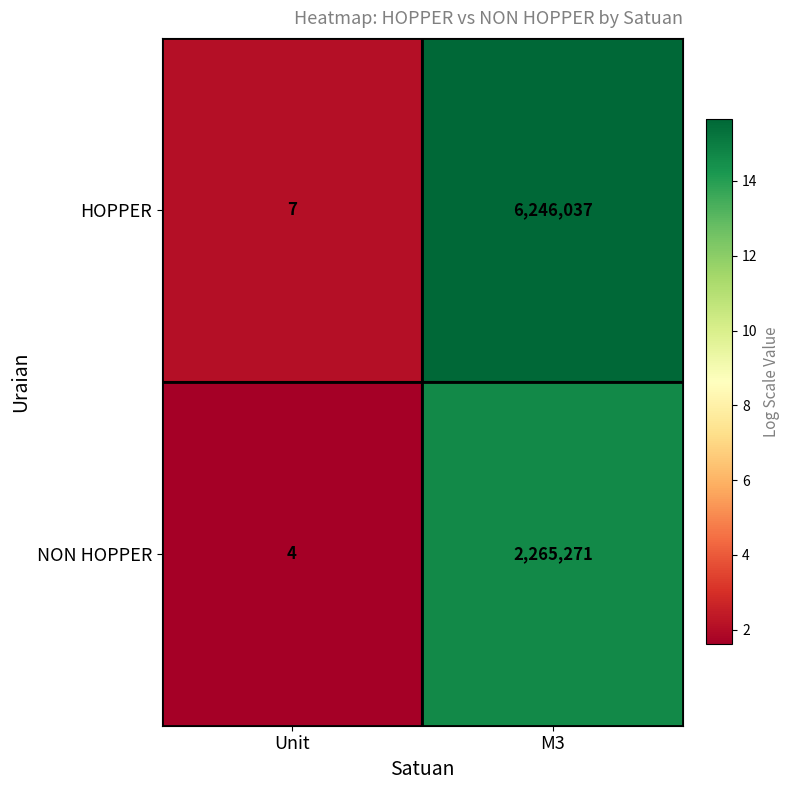

Count the number of data series in this chart.

2